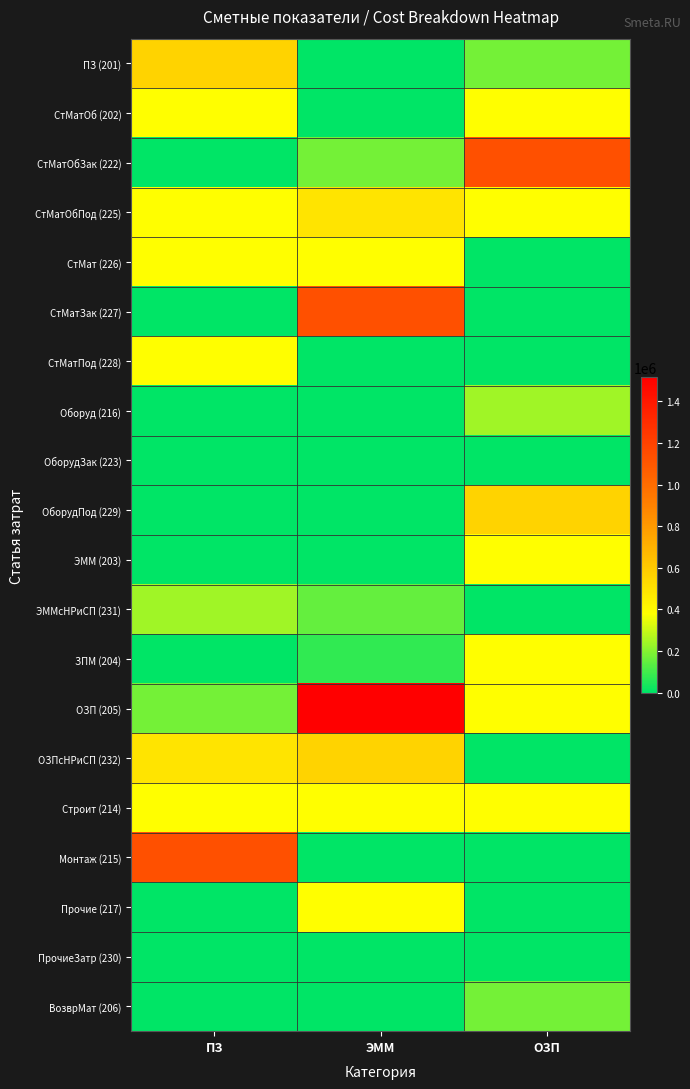

Reading left to right, extract all data points from this chart.

ПЗ (201): ПЗ=559849.4	ЭММ=3865.3	ОЗП=173110.9
СтМатОб (202): ПЗ=382873.2	ЭММ=1501.8	ОЗП=380581.3
СтМатОбЗак (222): ПЗ=0.0	ЭММ=173110.9	ОЗП=1134843.9
СтМатОбПод (225): ПЗ=382873.2	ЭММ=490081.8	ОЗП=382873.2
СтМат (226): ПЗ=382873.2	ЭММ=380581.3	ОЗП=0.0
СтМатЗак (227): ПЗ=0.0	ЭММ=1134843.9	ОЗП=0.0
СтМатПод (228): ПЗ=382873.2	ЭММ=0.0	ОЗП=3865.3
Оборуд (216): ПЗ=0.0	ЭММ=0.0	ОЗП=241731.0
ОборудЗак (223): ПЗ=0.0	ЭММ=442.1	ОЗП=1501.8
ОборудПод (229): ПЗ=0.0	ЭММ=0.0	ОЗП=559849.4
ЭММ (203): ПЗ=3865.3	ЭММ=0.0	ОЗП=382873.2
ЭММсНРиСП (231): ПЗ=241731.0	ЭММ=150247.0	ОЗП=0.0
ЗПМ (204): ПЗ=1501.8	ЭММ=71113.3	ОЗП=382873.2
ОЗП (205): ПЗ=173110.9	ЭММ=1515425.2	ОЗП=382873.2
ОЗПсНРиСП (232): ПЗ=490081.8	ЭММ=559849.4	ОЗП=0.0
Строит (214): ПЗ=380581.3	ЭММ=382873.2	ОЗП=382873.2
Монтаж (215): ПЗ=1134843.9	ЭММ=0.0	ОЗП=0.0
Прочие (217): ПЗ=0.0	ЭММ=382873.2	ОЗП=0.0
ПрочиеЗатр (230): ПЗ=0.0	ЭММ=3865.3	ОЗП=0.0
ВозврМат (206): ПЗ=0.0	ЭММ=1501.8	ОЗП=173110.9